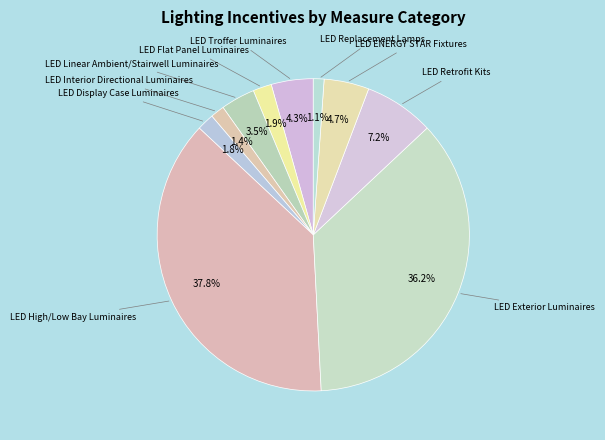

How many slices are in this pie chart?

10